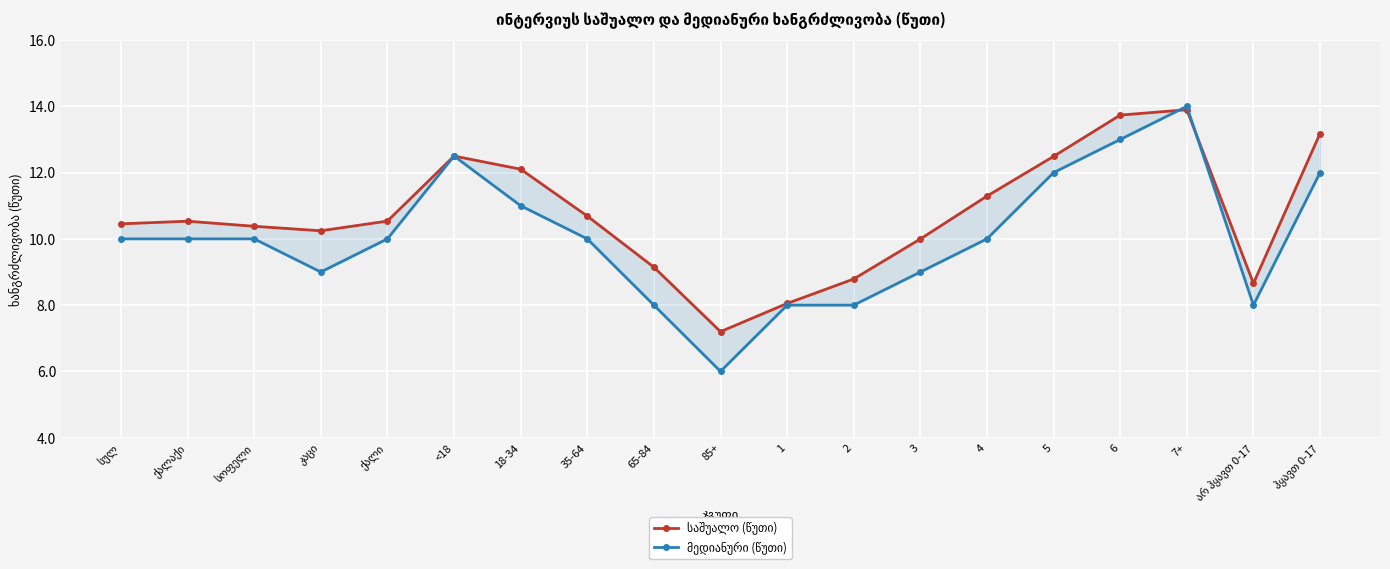

What is the label of the 9th point from the left?

65-84